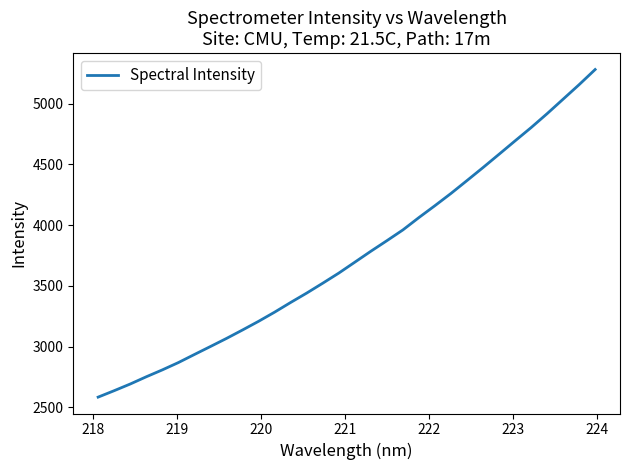

Does the chart display data point markers on the line(s)?

No